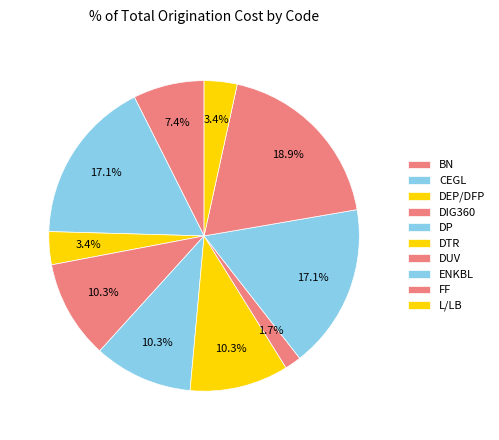

Count the number of slices in the pie.

10